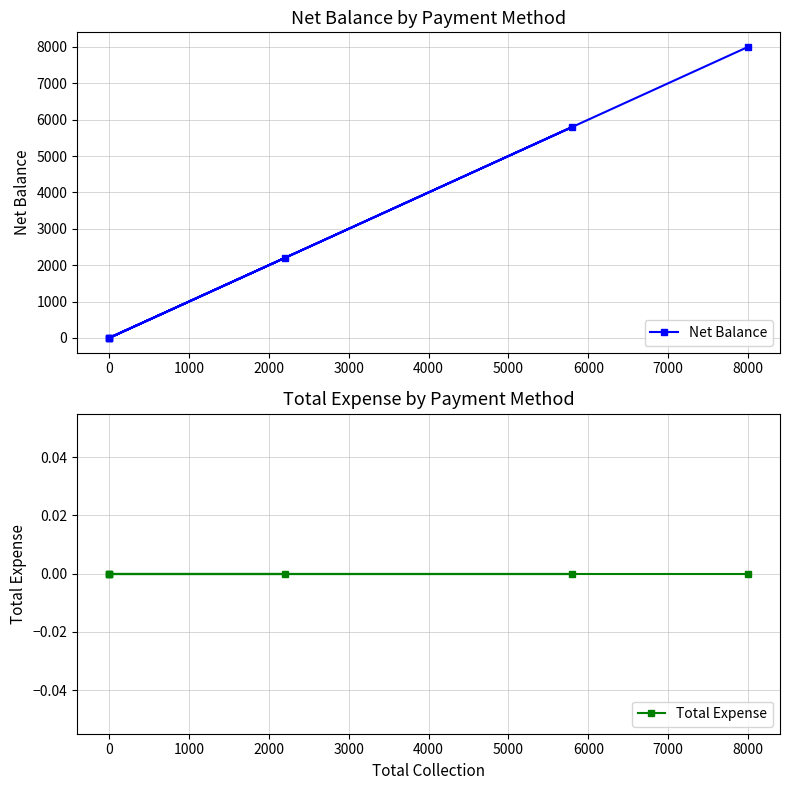

What is the spread (max minus min) of values at 4000?

8000